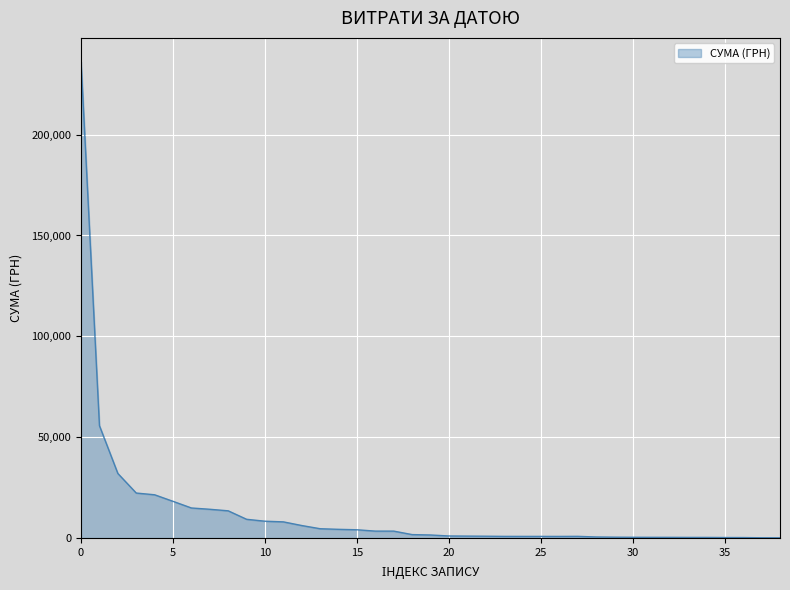

What is the greatest value displayed?

236182.0